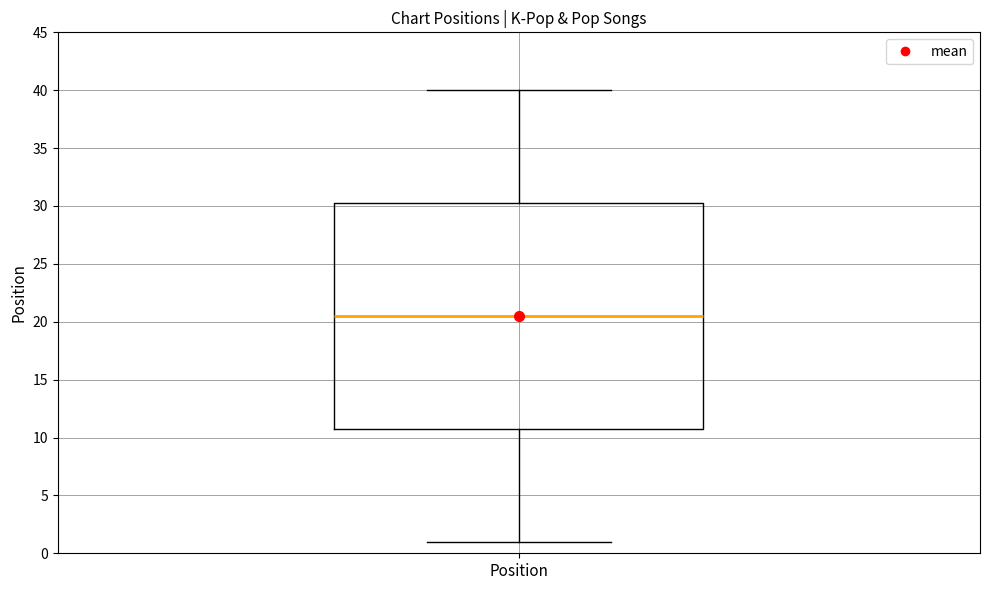

Transcribe this box plot: give where the median line is, the range the box spans, and where the two whiskers end, as read against the y-axis. The values are not printed on the chart, so give them approximately, as read against the axis.

median 20.5, box 11.0 to 30.5, whiskers 1.0 to 40.0